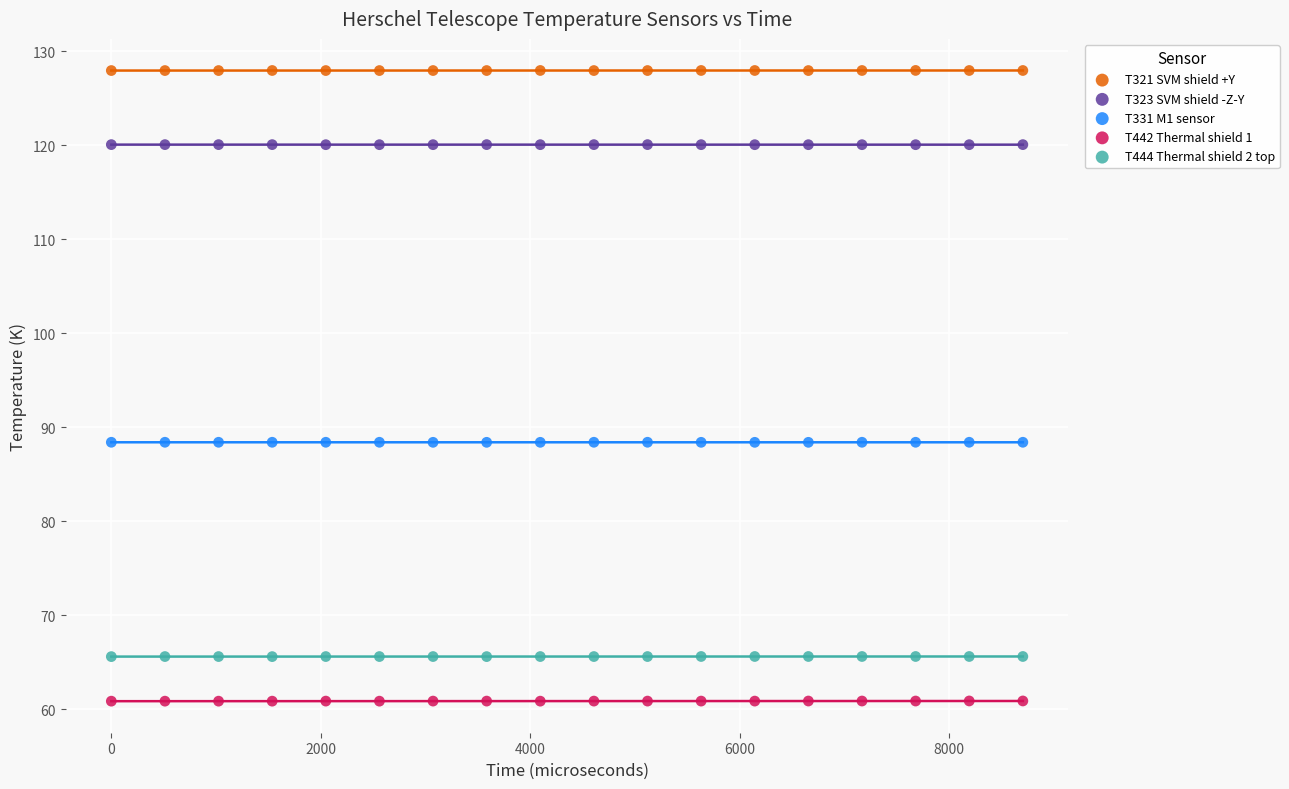

What are all the series names shown in the legend?

T321 SVM shield +Y, T323 SVM shield -Z-Y, T331 M1 sensor, T442 Thermal shield 1, T444 Thermal shield 2 top